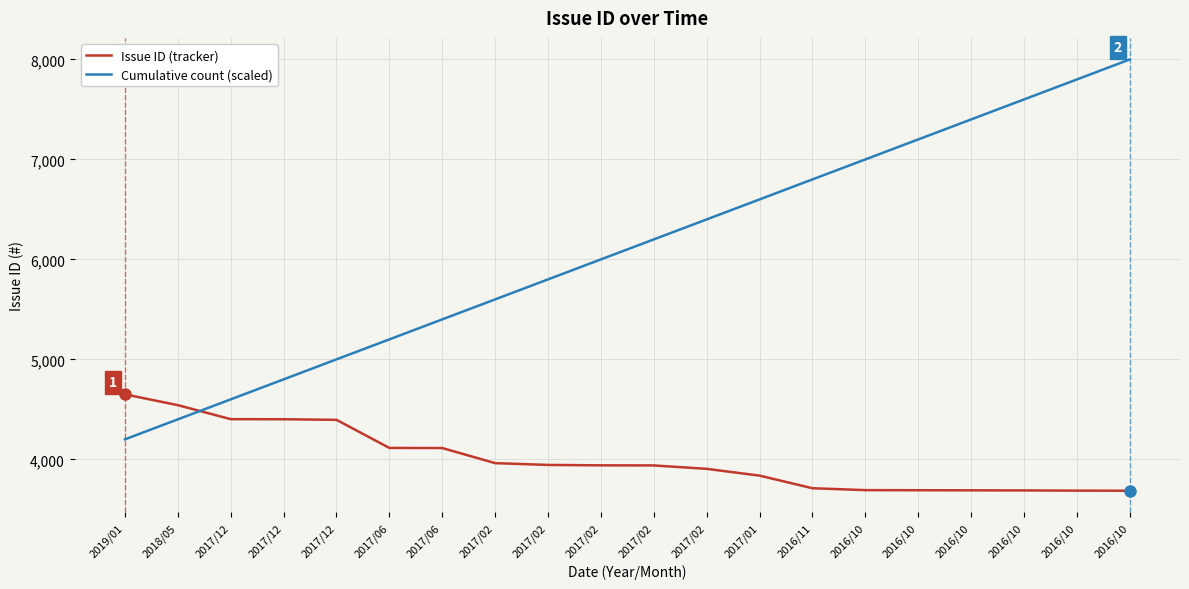

Which series ends up on top after the final intersection of Cumulative count (scaled) and Issue ID (tracker)?

Cumulative count (scaled)